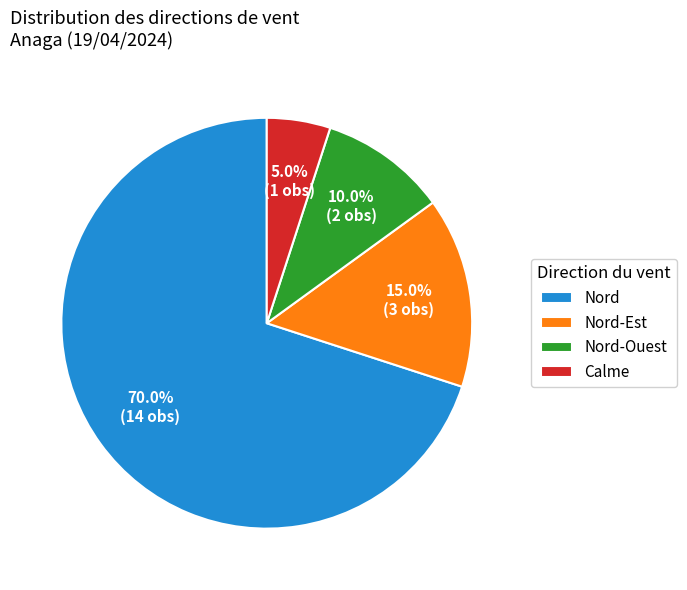

What is the largest slice in the pie chart?

Nord